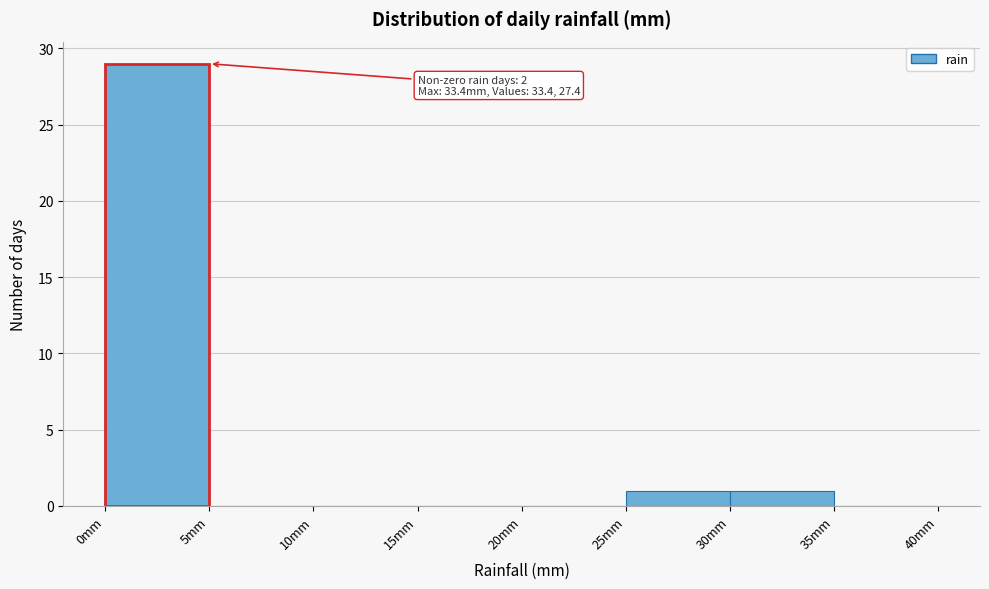

Which range on the x-axis has the tallest bar?

0 to 5